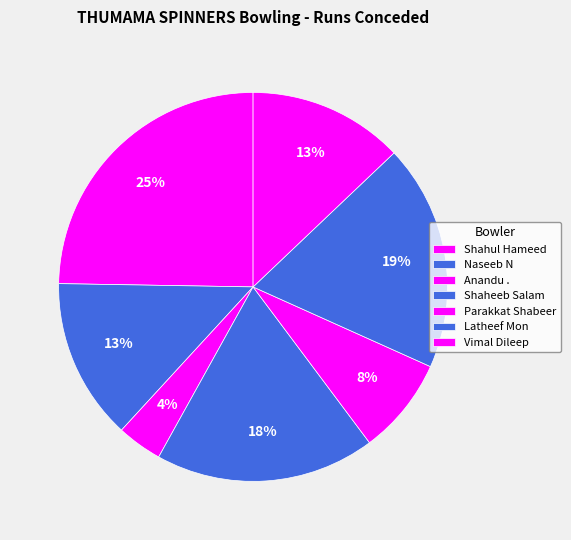

How many slices are in this pie chart?

7